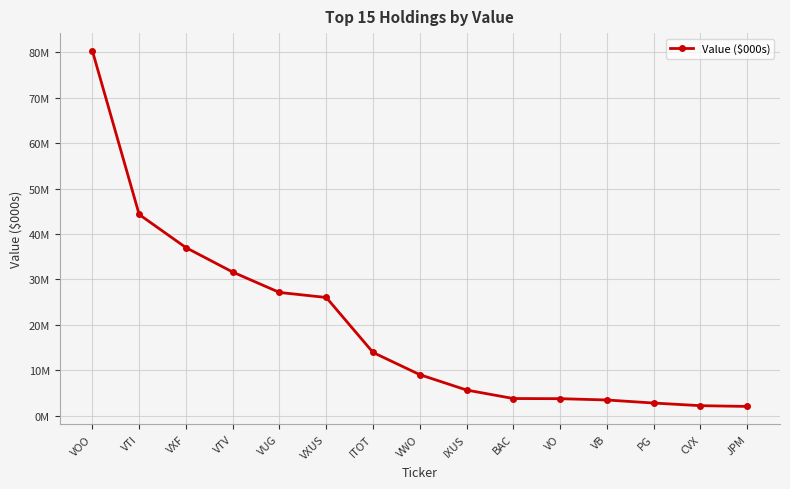

What is the approximate value at VB, to the nearest 100?

3483000